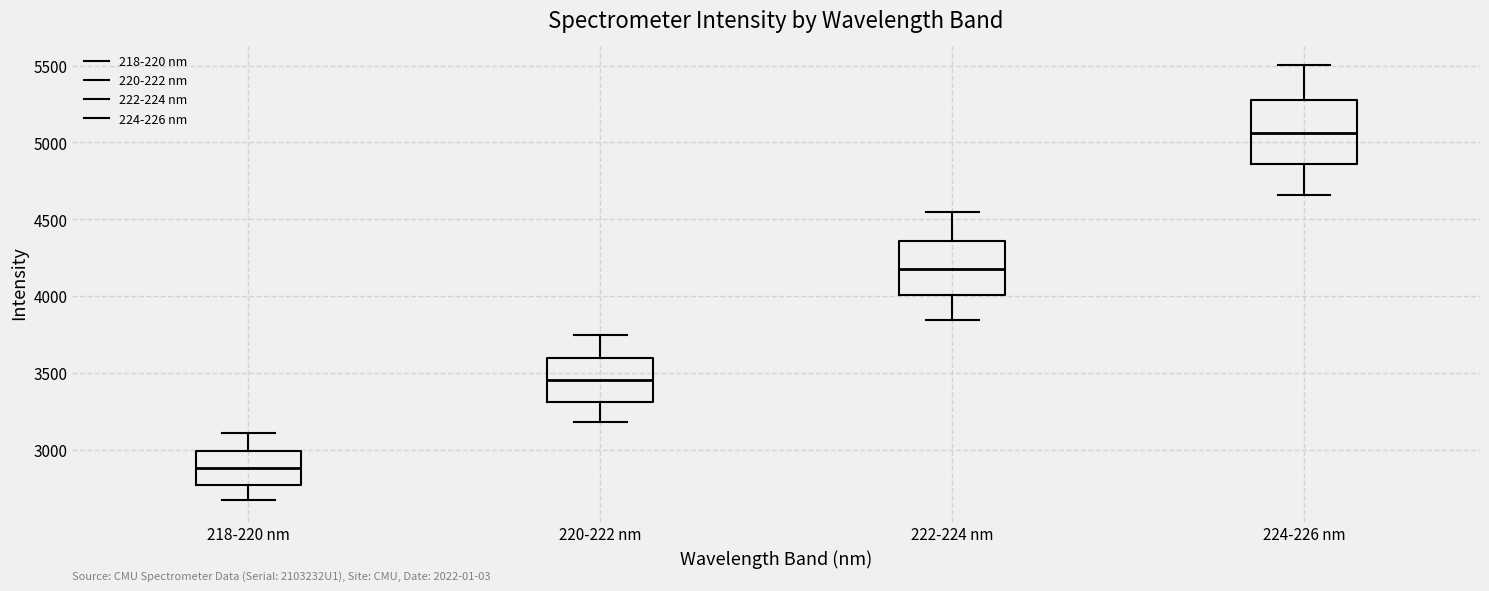

Where does the median line of the box for 218-220 nm sit on the y-axis? The values are not printed on the chart, so give them approximately, as read against the axis.

2900